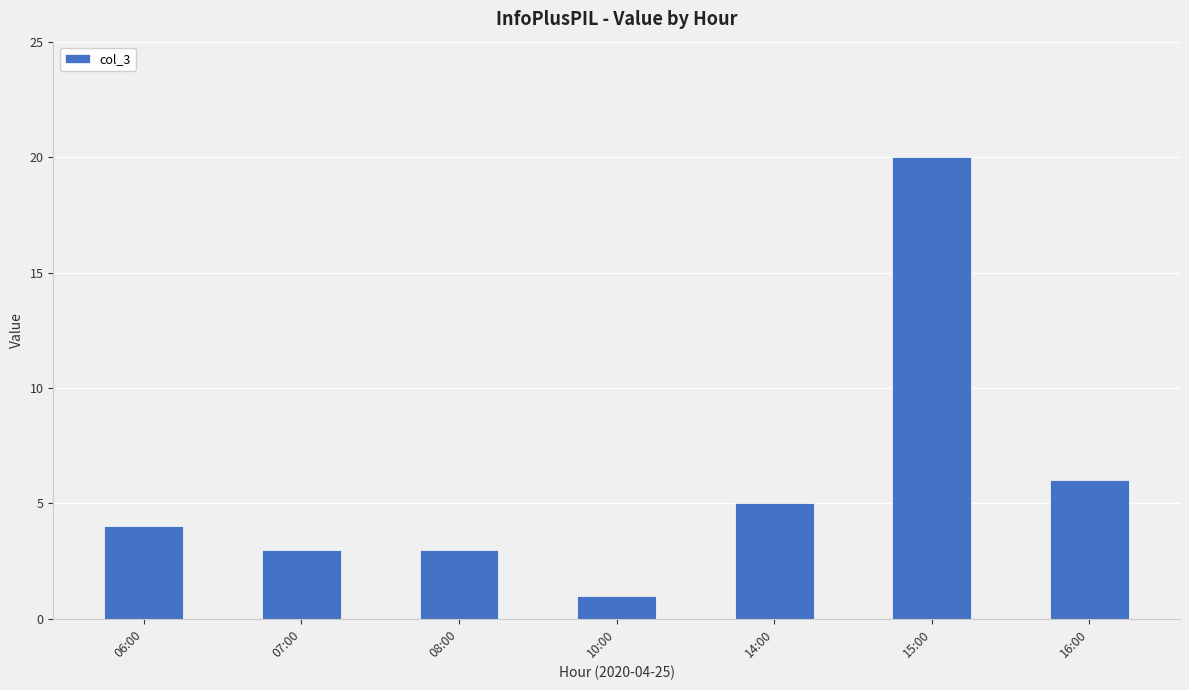

Is it true that the value at 06:00 is 4?

True